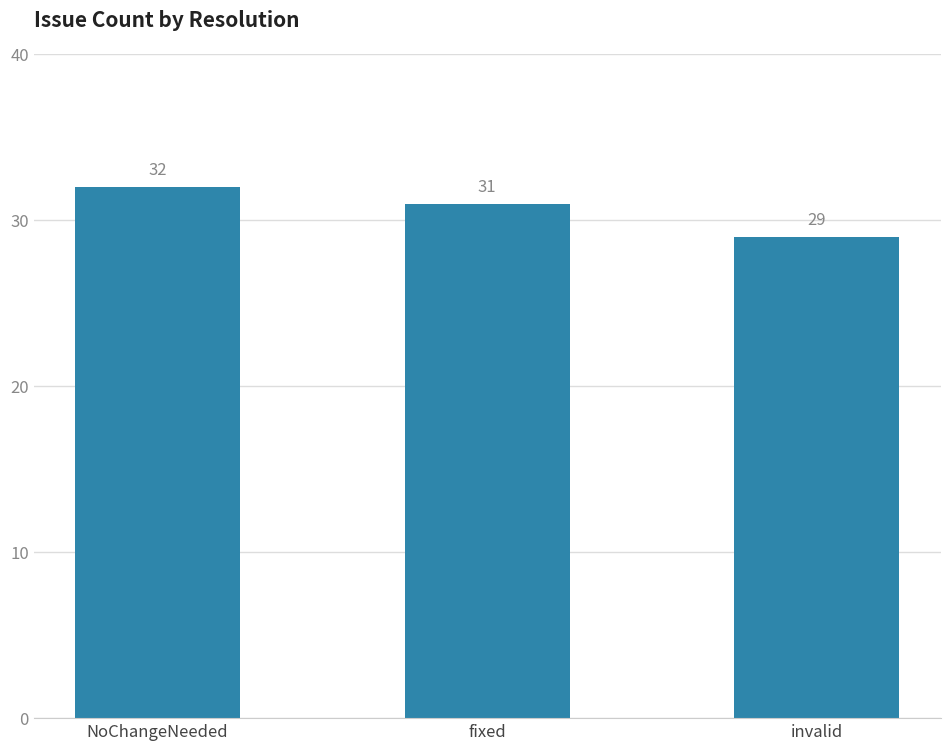

The value at invalid is 29. True or false?

True